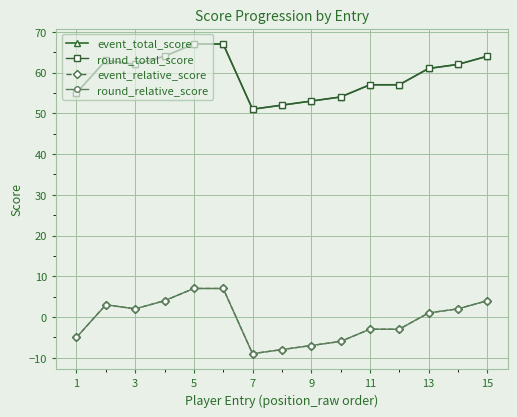

Reading left to right, transcribe all the data shown in this chart.

event_total_score: 55	63	62	64	67	67	51	52	53	54	57	57	61	62	64
round_total_score: 55	63	62	64	67	67	51	52	53	54	57	57	61	62	64
event_relative_score: -5	3	2	4	7	7	-9	-8	-7	-6	-3	-3	1	2	4
round_relative_score: -5	3	2	4	7	7	-9	-8	-7	-6	-3	-3	1	2	4